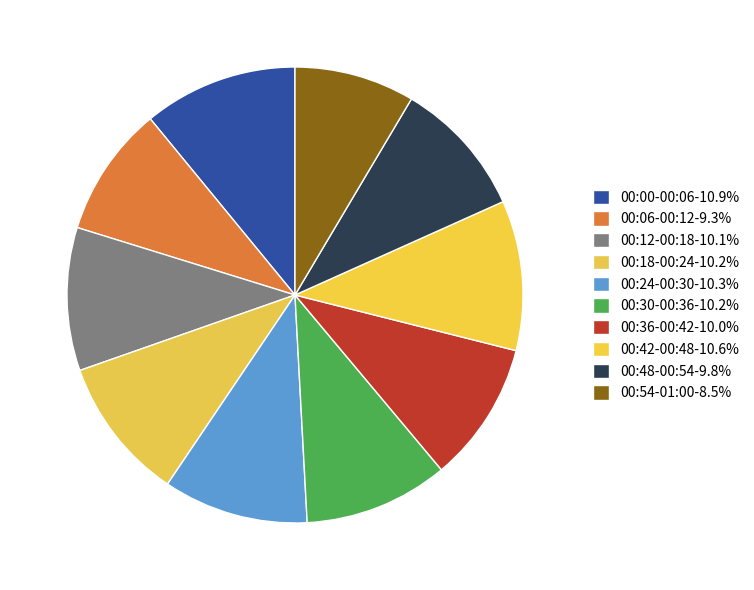

Is there any slice that represents more than half of the pie?

No